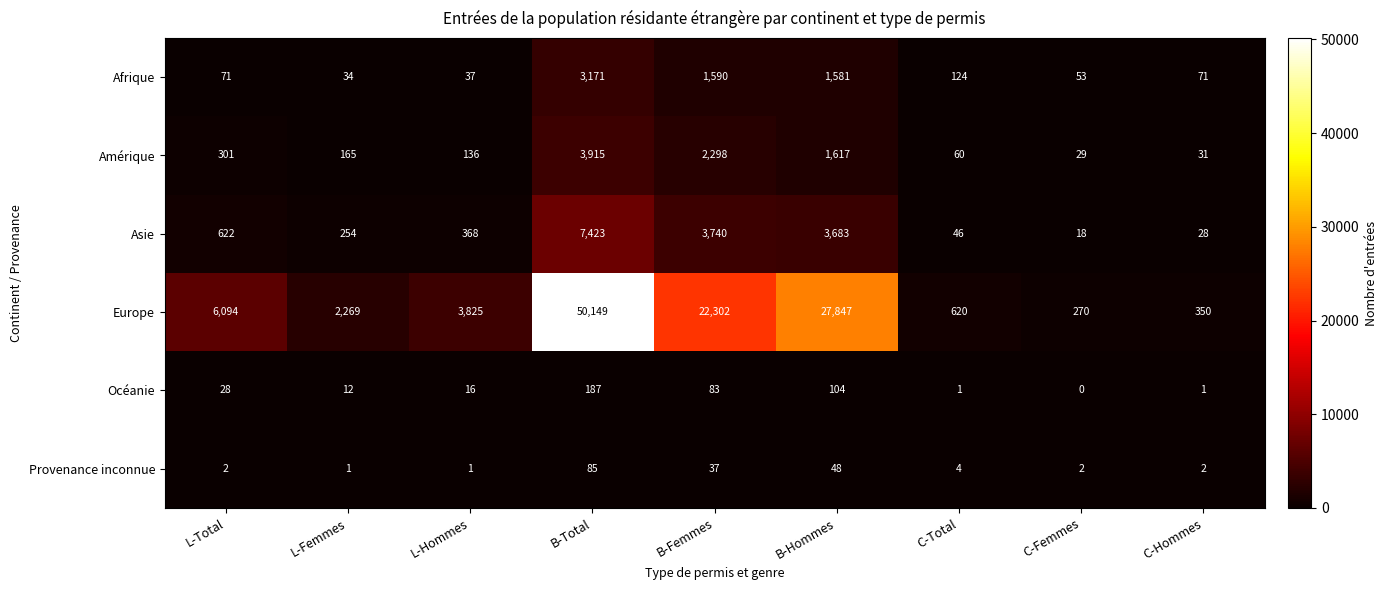

What is the sum of all Océanie values?

432